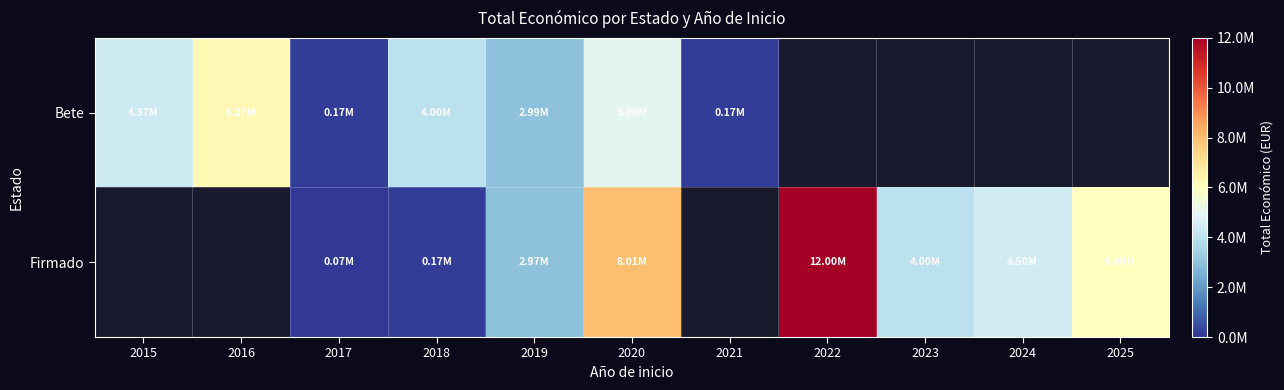

Is the value of Bete at 2023 greater than the value of Firmado at 2019?

No